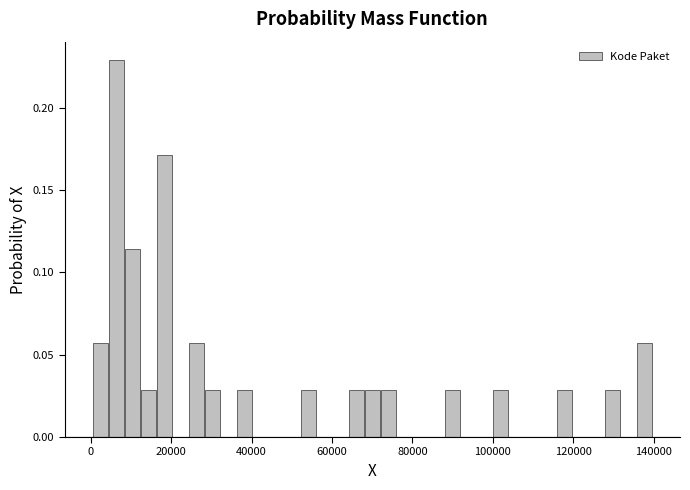

Around what value on the x-axis is the tallest bar? Give the approximate position of its centre, as read against the axis.

6000